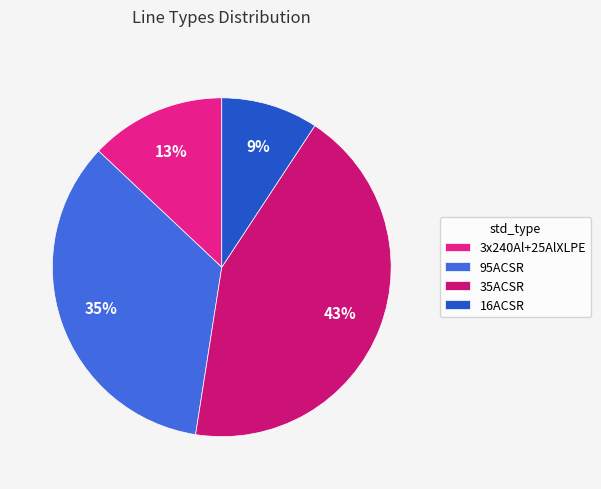

To the nearest percent, what is the difference between the largest and smallest slice percentages?

34%